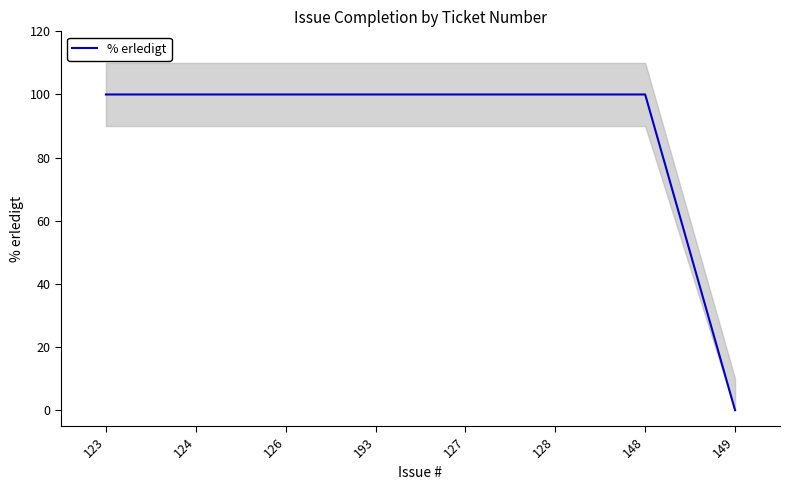

Reading right to left, list all the values displayed in this chart.

149=0	148=100	128=100	127=100	193=100	126=100	124=100	123=100